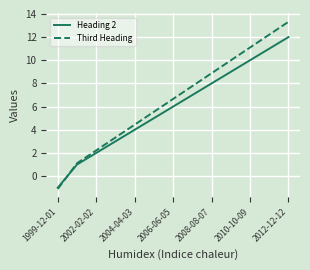

What is the average value of the Heading 2 series?

5.9